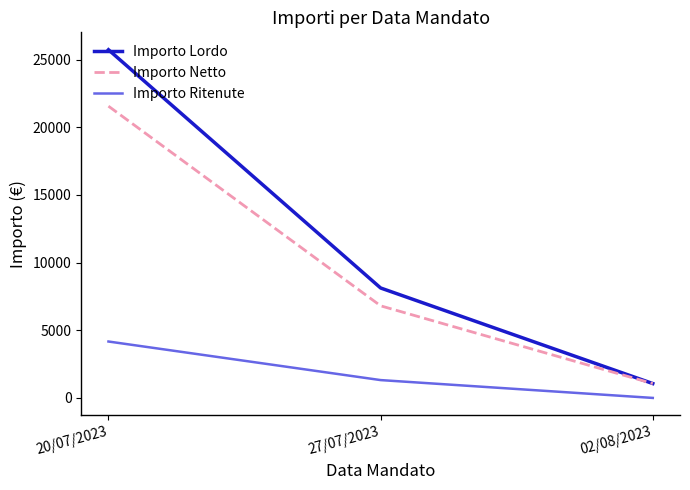

What are all the series names shown in the legend?

Importo Lordo, Importo Netto, Importo Ritenute